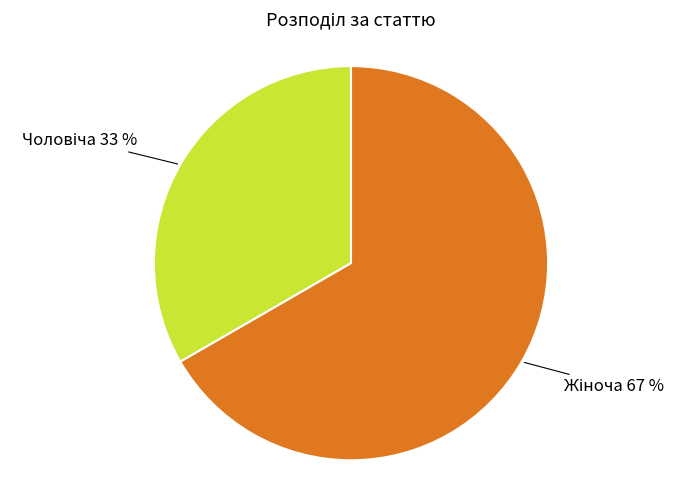

Does any single category account for the majority?

Yes